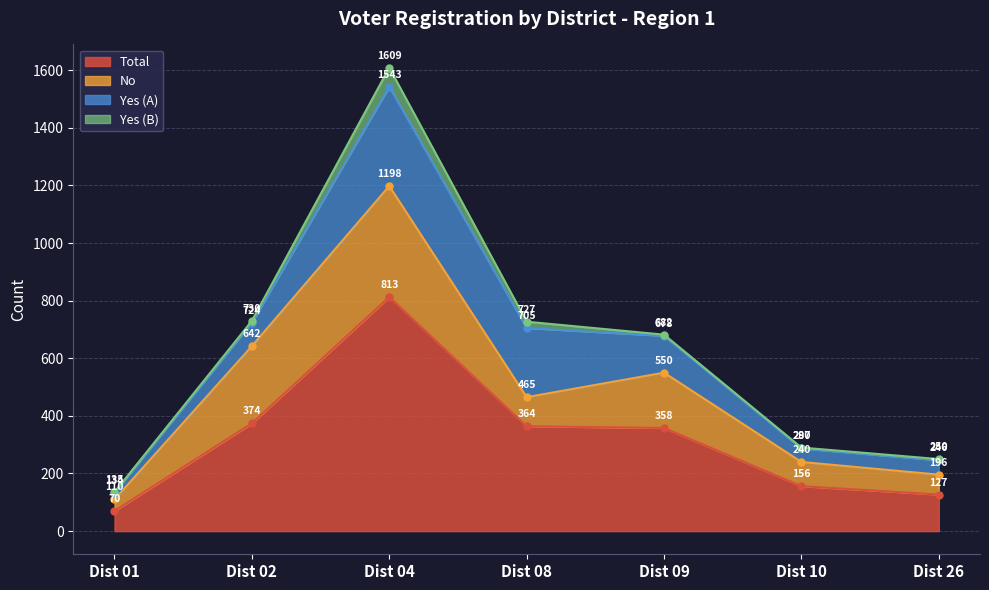

At which label does Total first exceed 358?

Dist 02